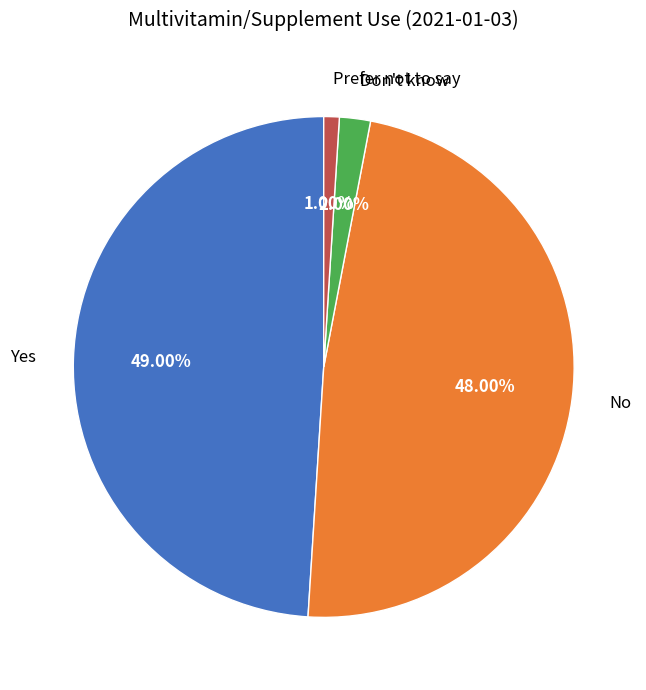

Which category has the biggest portion of the pie?

Yes